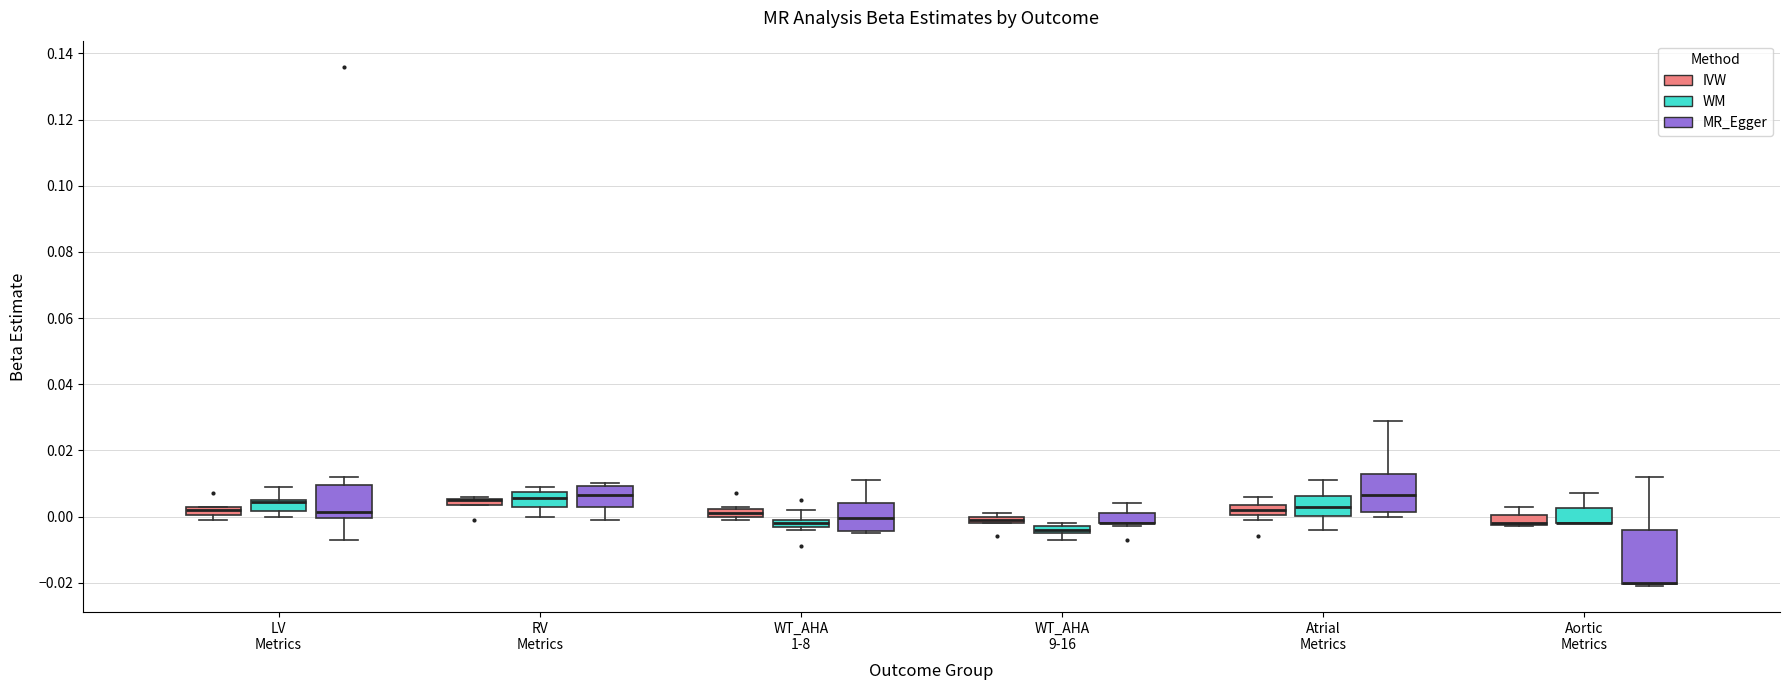

Which box is the tallest, from its lower edge to its upper edge?

Aortic Metrics (MR_Egger)